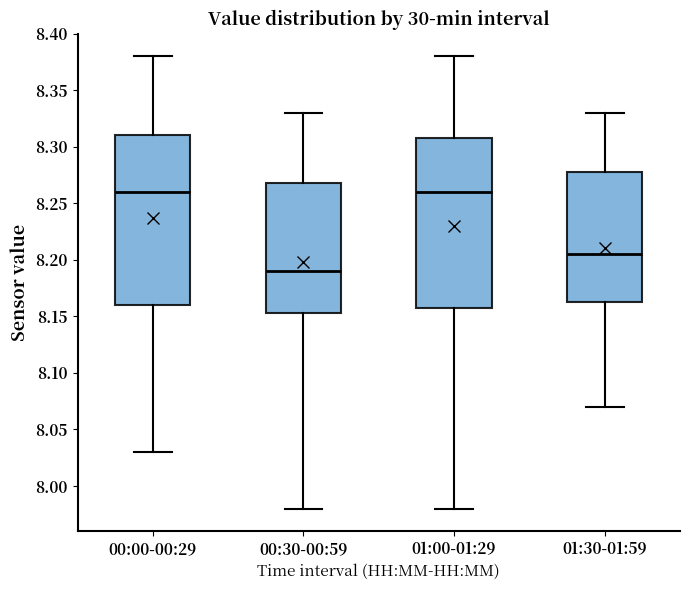

Reading left to right, read every box against the y-axis: the position of its median line, the range the box covers, and the ends of its whiskers. The values are not printed on the chart, so give them approximately, as read against the axis.

00:00-00:29: median 8.260, box 8.160 to 8.310, whiskers 8.030 to 8.380
00:30-00:59: median 8.190, box 8.155 to 8.270, whiskers 7.980 to 8.330
01:00-01:29: median 8.260, box 8.160 to 8.310, whiskers 7.980 to 8.380
01:30-01:59: median 8.205, box 8.165 to 8.280, whiskers 8.070 to 8.330